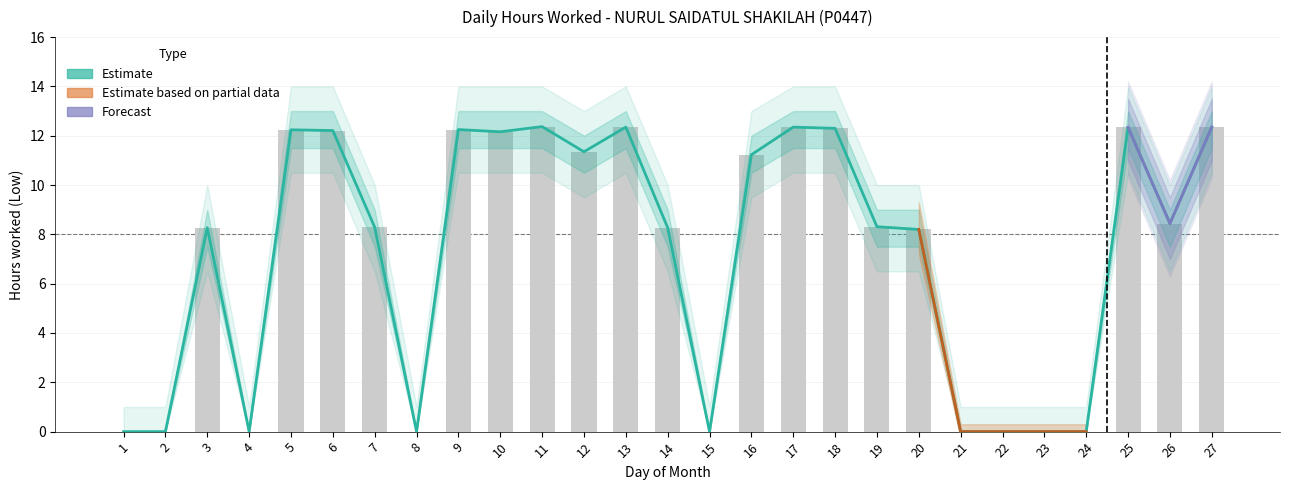

Reading right to left, what are all the values shown in this chart?

Hours Worked: 12.3	8.4	12.3	0.0	0.0	0.0	0.0	8.2	8.3	12.3	12.3	11.2	0.0	8.3	12.3	11.3	12.4	12.2	12.2	0.0	8.3	12.2	12.2	0.0	8.3	0.0	0.0
Estimate Lower: 12.3	8.4	12.3	0.0	0.0	0.0	0.0	8.2	8.3	12.3	12.3	11.2	0.0	8.3	12.3	11.3	12.4	12.2	12.2	0.0	8.3	12.2	12.2	0.0	8.3	0.0	0.0